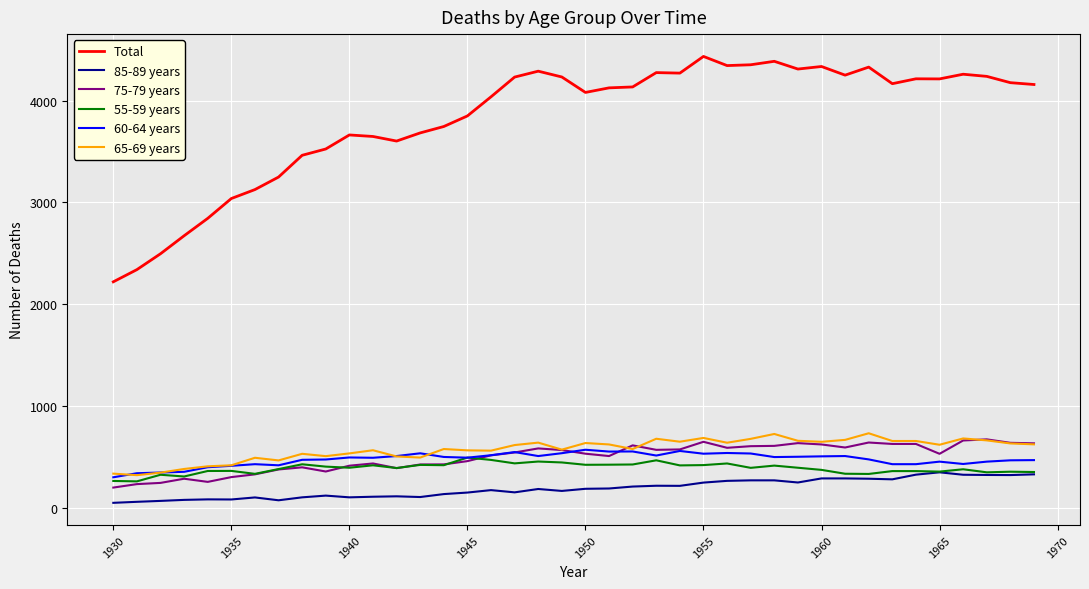

Which series has the widest spread of values?

Total